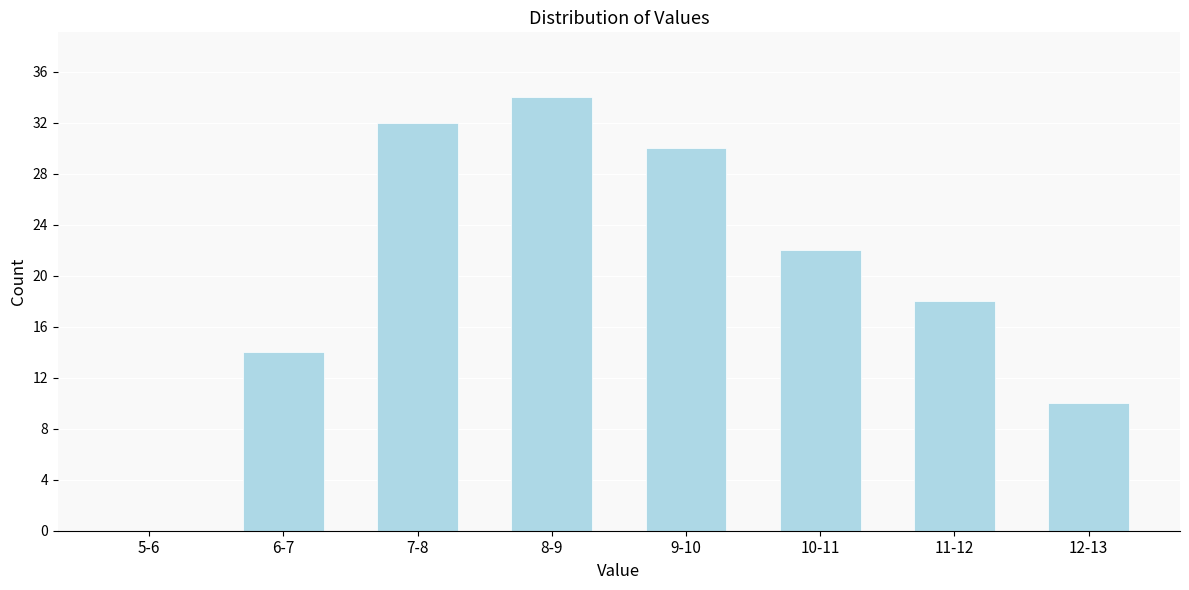

Reading left to right, what are all the values shown in this chart?

5-6=0	6-7=14	7-8=32	8-9=34	9-10=30	10-11=22	11-12=18	12-13=10